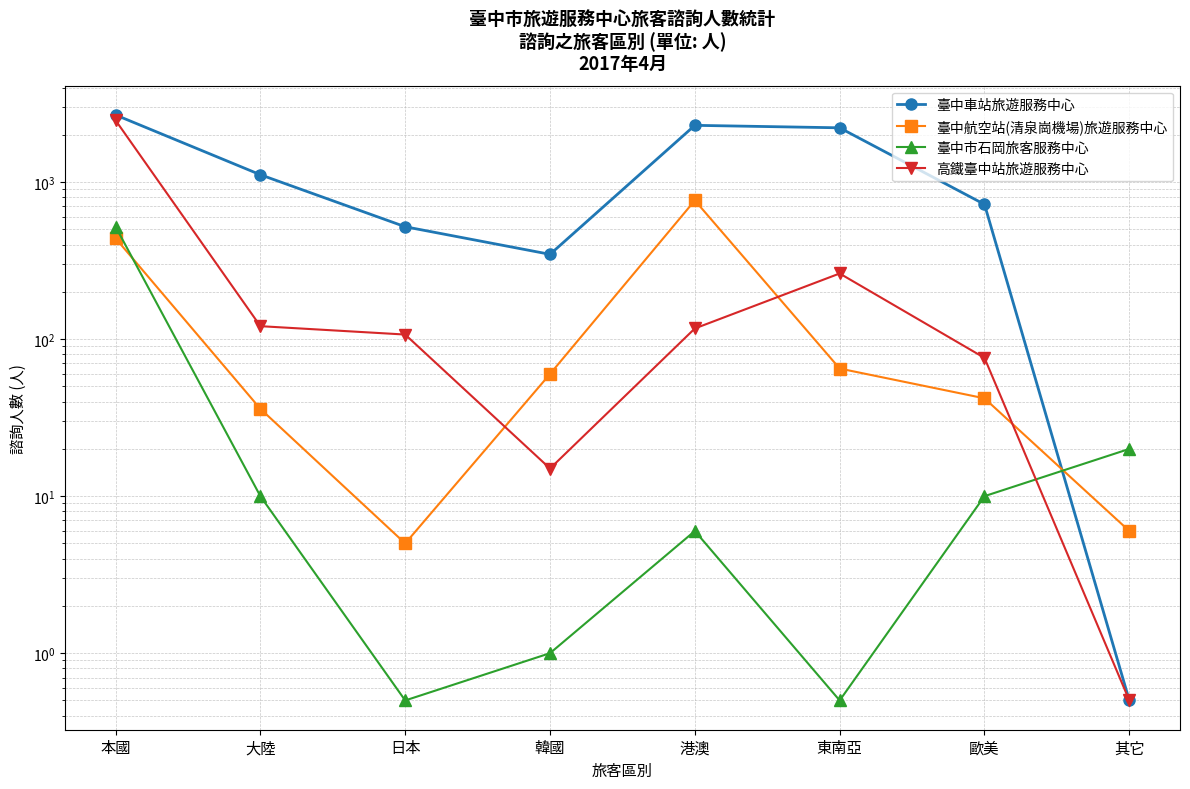

What is the difference between the highest and lowest values at 大陸?

1105.0